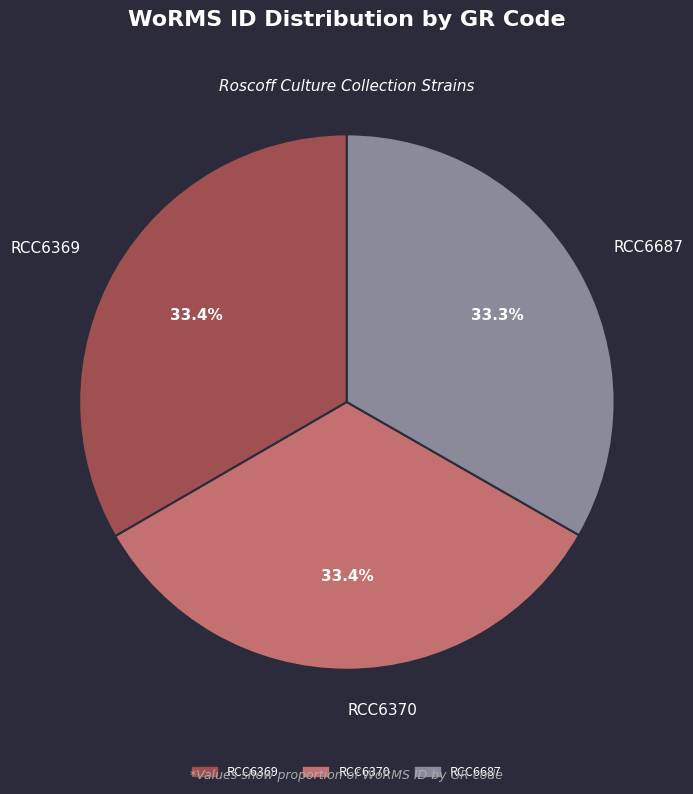

How many slices are in this pie chart?

3